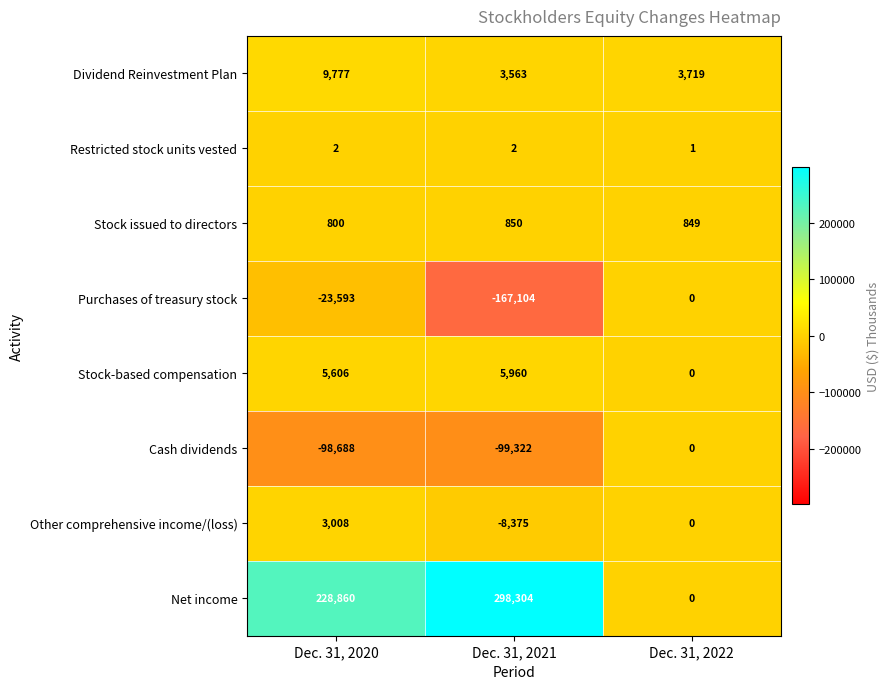

What is the difference between the Stock-based compensation values at Dec. 31, 2021 and Dec. 31, 2022?

5960